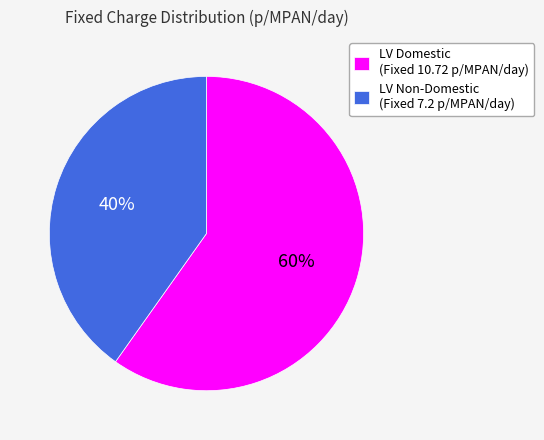

What is the smallest slice in the pie chart?

LV Non-Domestic (Fixed 7.2 p/MPAN/day)